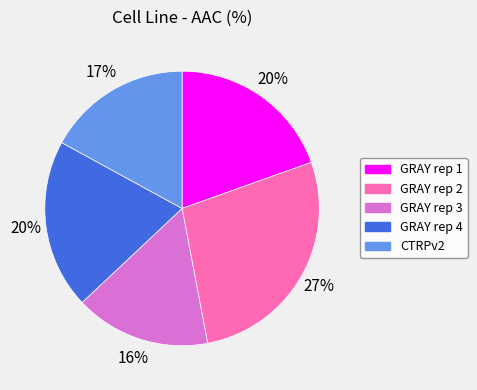

Does GRAY rep 3 account for over 50% of the chart?

No